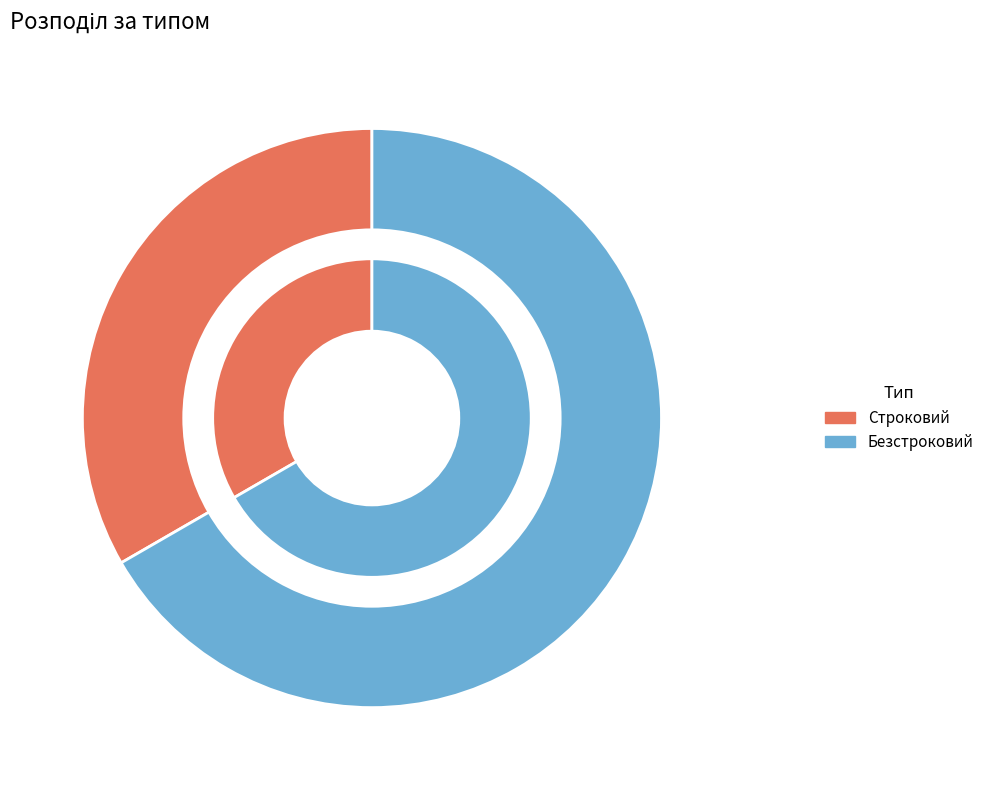

Which slice is the smallest?

Строковий